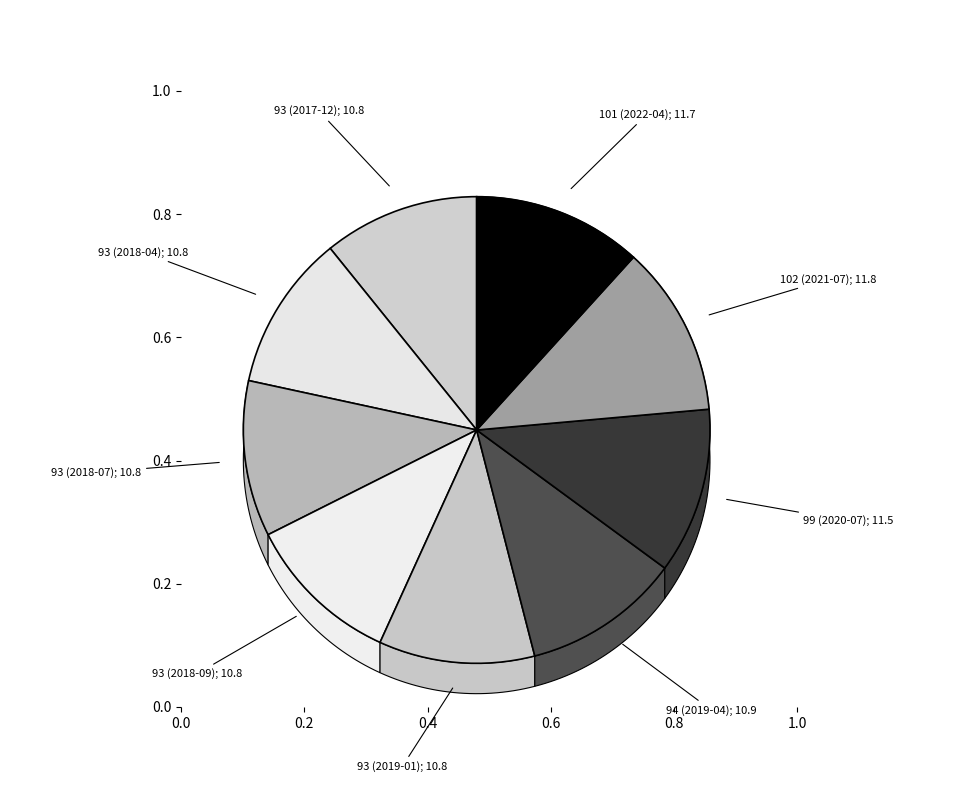

Which category has the smallest portion of the pie?

93 (2017-12)